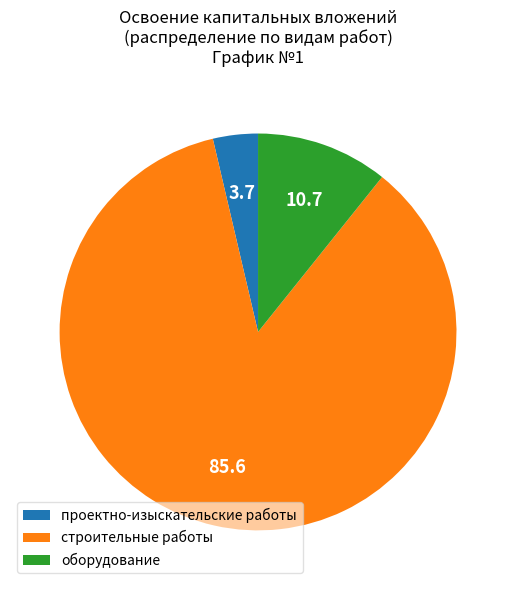

Which category has the smallest portion of the pie?

проектно-изыскательские работы